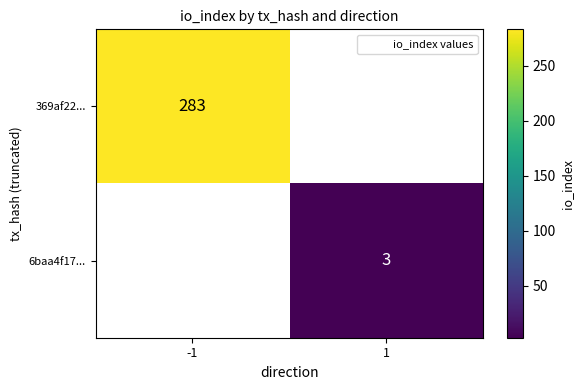

List the labels in order of 6baa4f17... value, smallest first.

-1, 1